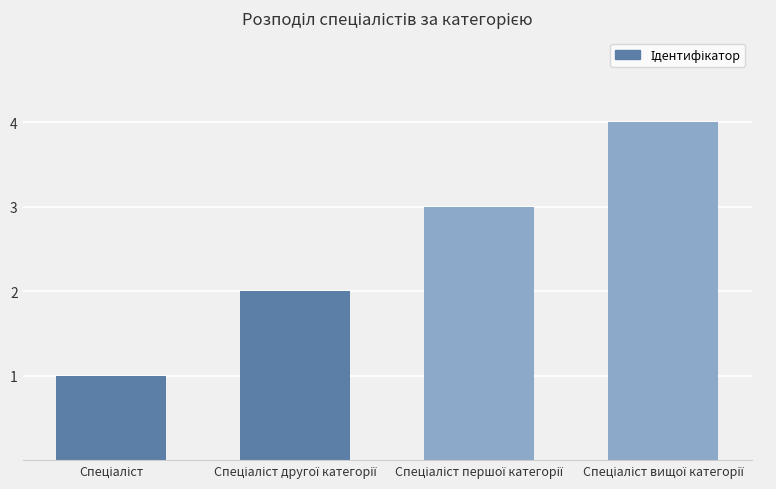

What is the maximum value shown in the chart?

4